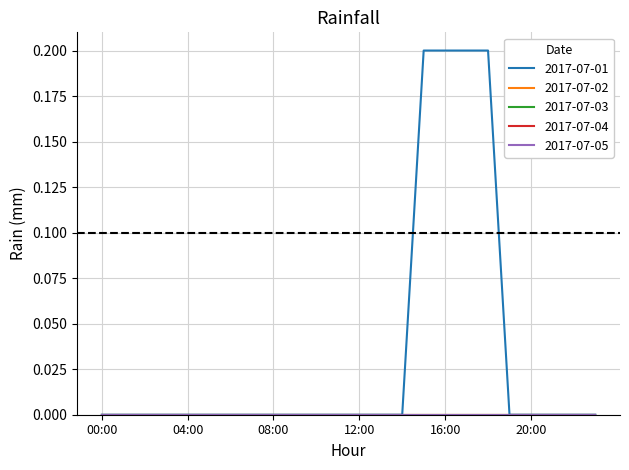

How many lines are shown in the chart?

5